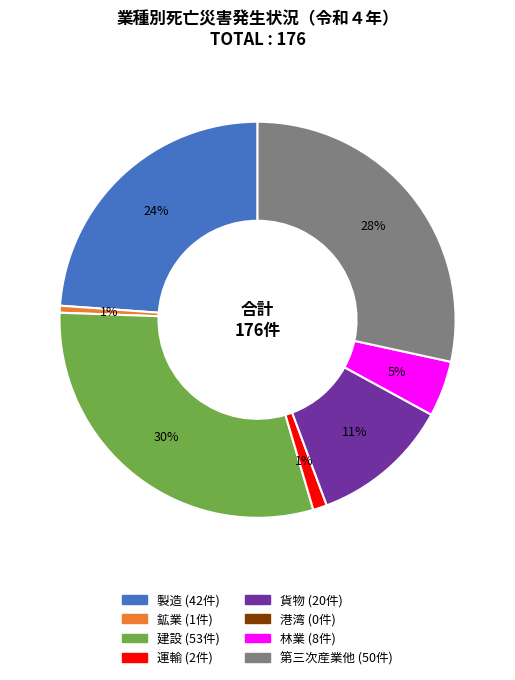

Does any single category account for the majority?

No